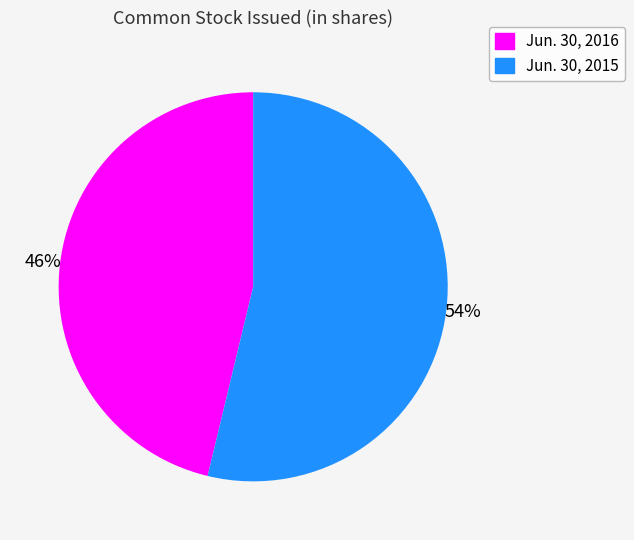

To the nearest percent, what is the average slice percentage?

50%